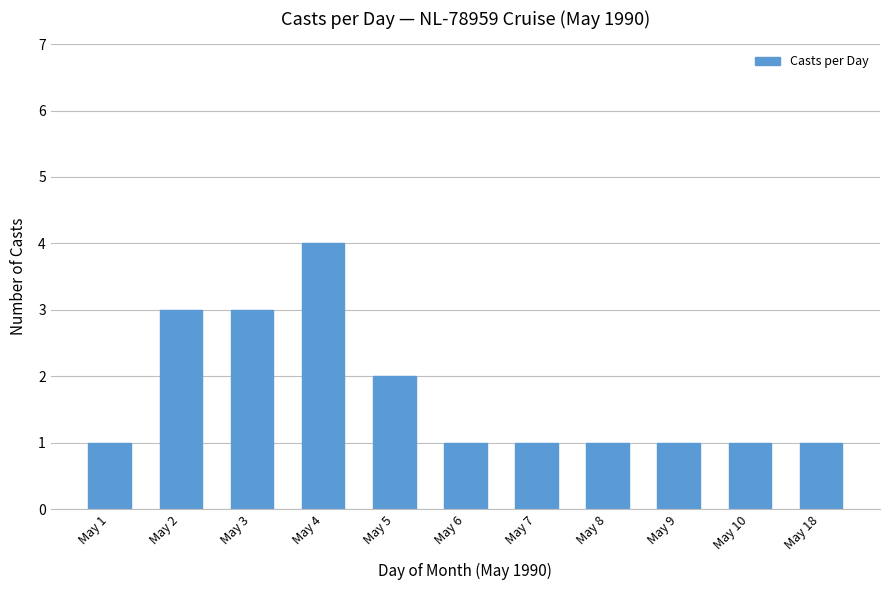

What is the greatest value displayed?

4